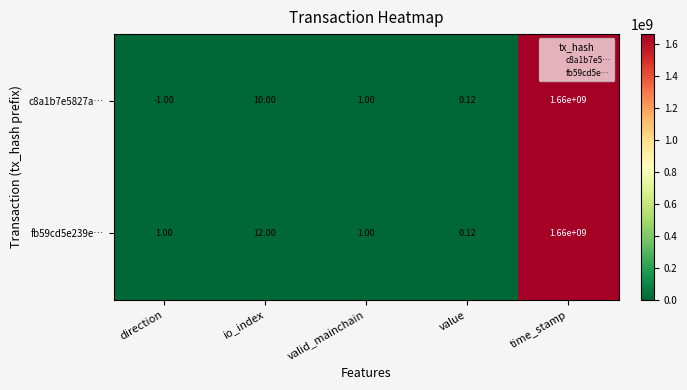

At which category does the chart reach its peak across all series?

time_stamp